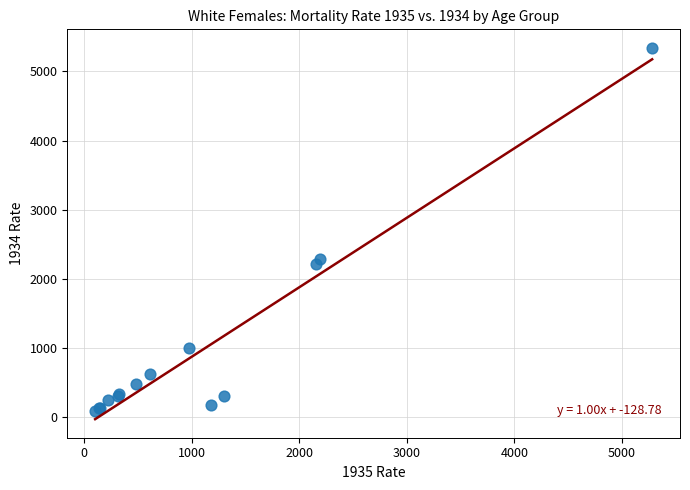

What Y value in the scatter plot is closest to 2719?

2288.7